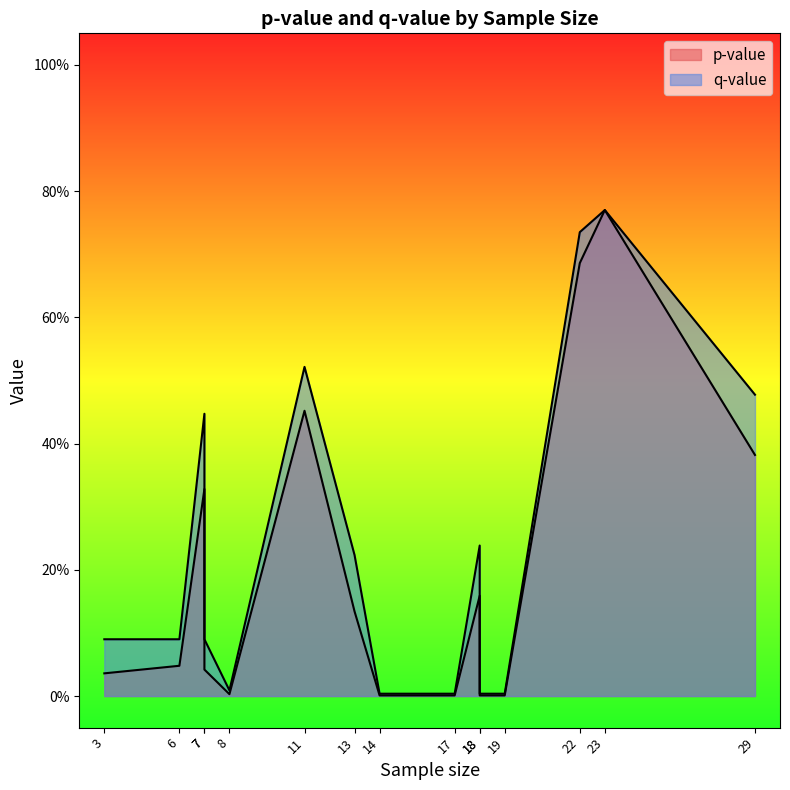

Does the chart display data point markers on the line(s)?

No